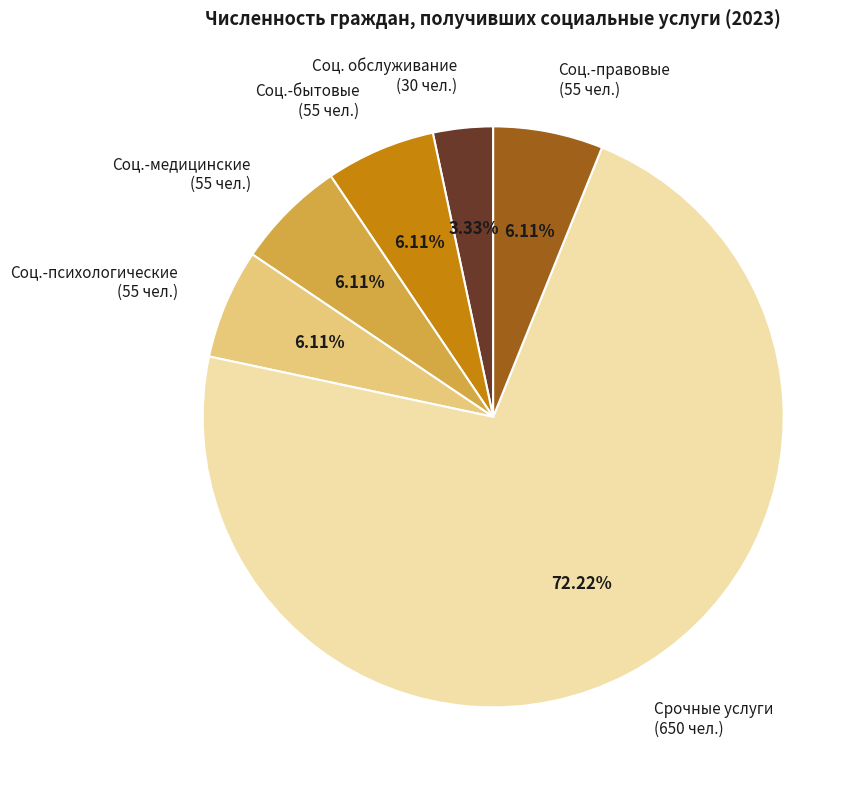

Do Соц. обслуживание (30 чел.) and Соц.-бытовые (55 чел.) together represent more than half of the pie?

No